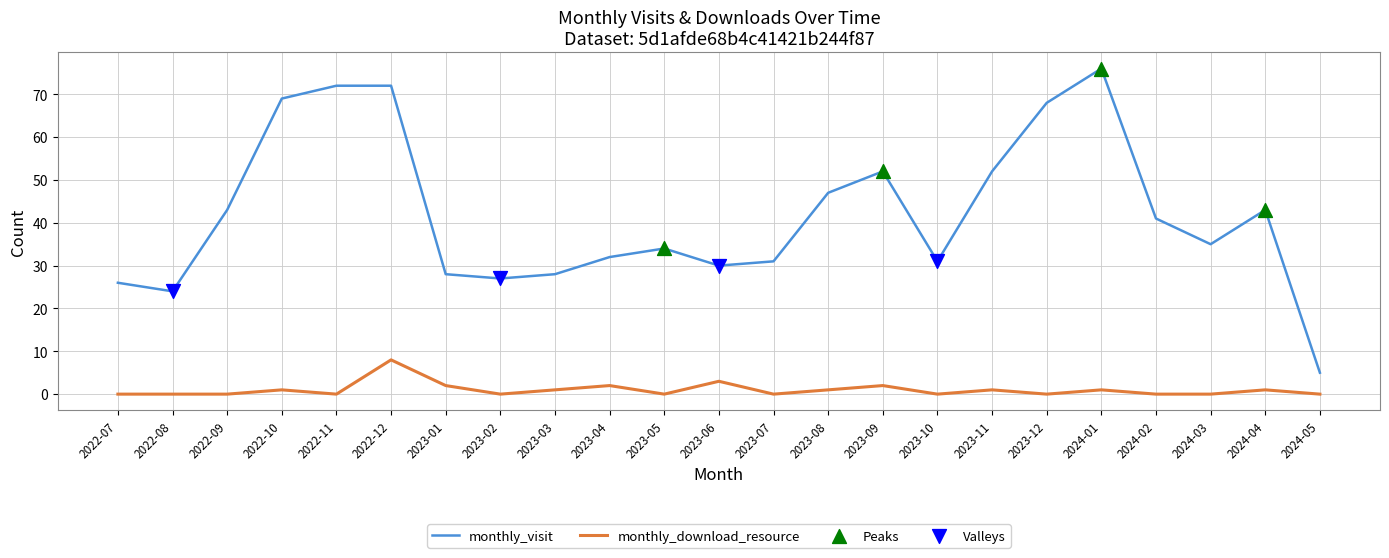

Which series has the widest spread of values?

monthly_visit